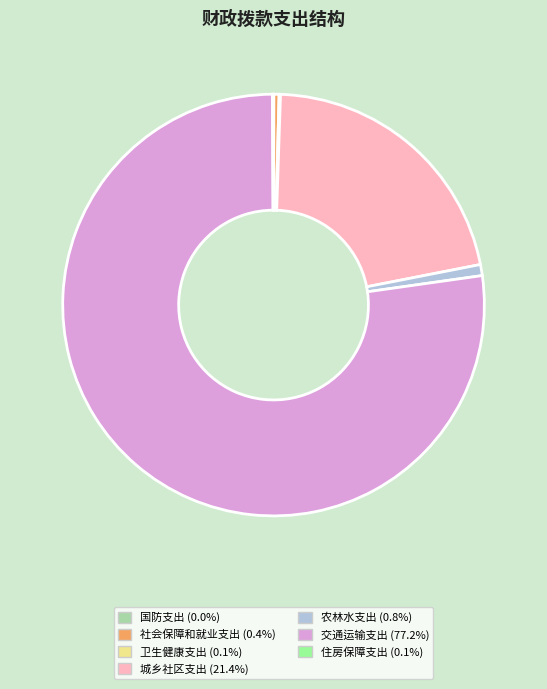

Which has a higher value, 农林水支出 or 城乡社区支出?

城乡社区支出